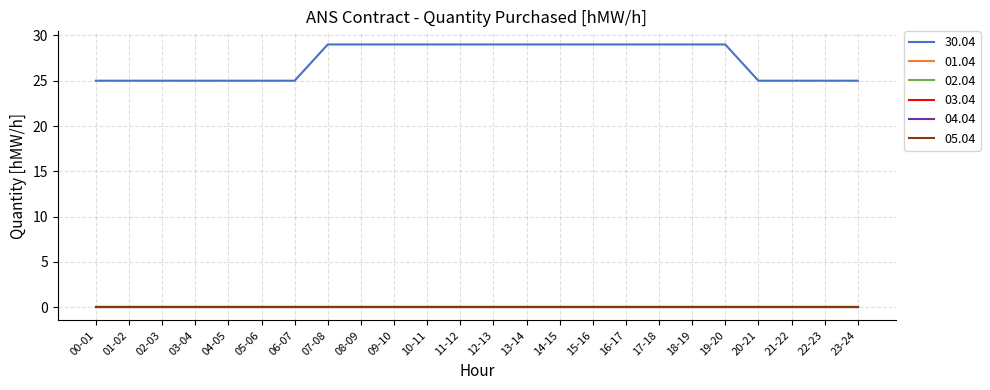

Reading left to right, list all the values displayed in this chart.

30.04: 25	25	25	25	25	25	25	29	29	29	29	29	29	29	29	29	29	29	29	29	25	25	25	25
01.04: 0	0	0	0	0	0	0	0	0	0	0	0	0	0	0	0	0	0	0	0	0	0	0	0
02.04: 0	0	0	0	0	0	0	0	0	0	0	0	0	0	0	0	0	0	0	0	0	0	0	0
03.04: 0	0	0	0	0	0	0	0	0	0	0	0	0	0	0	0	0	0	0	0	0	0	0	0
04.04: 0	0	0	0	0	0	0	0	0	0	0	0	0	0	0	0	0	0	0	0	0	0	0	0
05.04: 0	0	0	0	0	0	0	0	0	0	0	0	0	0	0	0	0	0	0	0	0	0	0	0